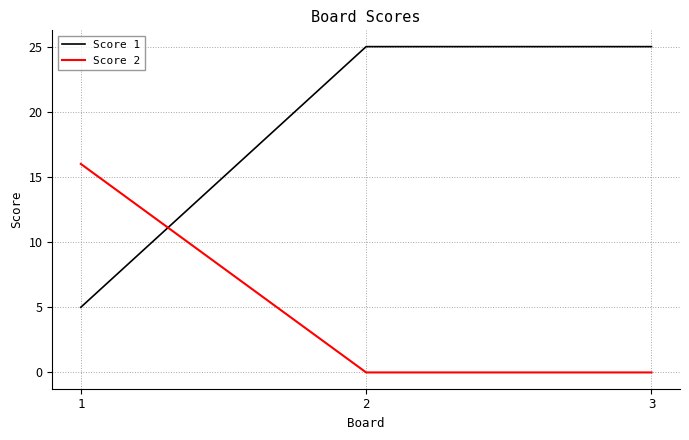

At which label does Score 2 reach its peak?

1